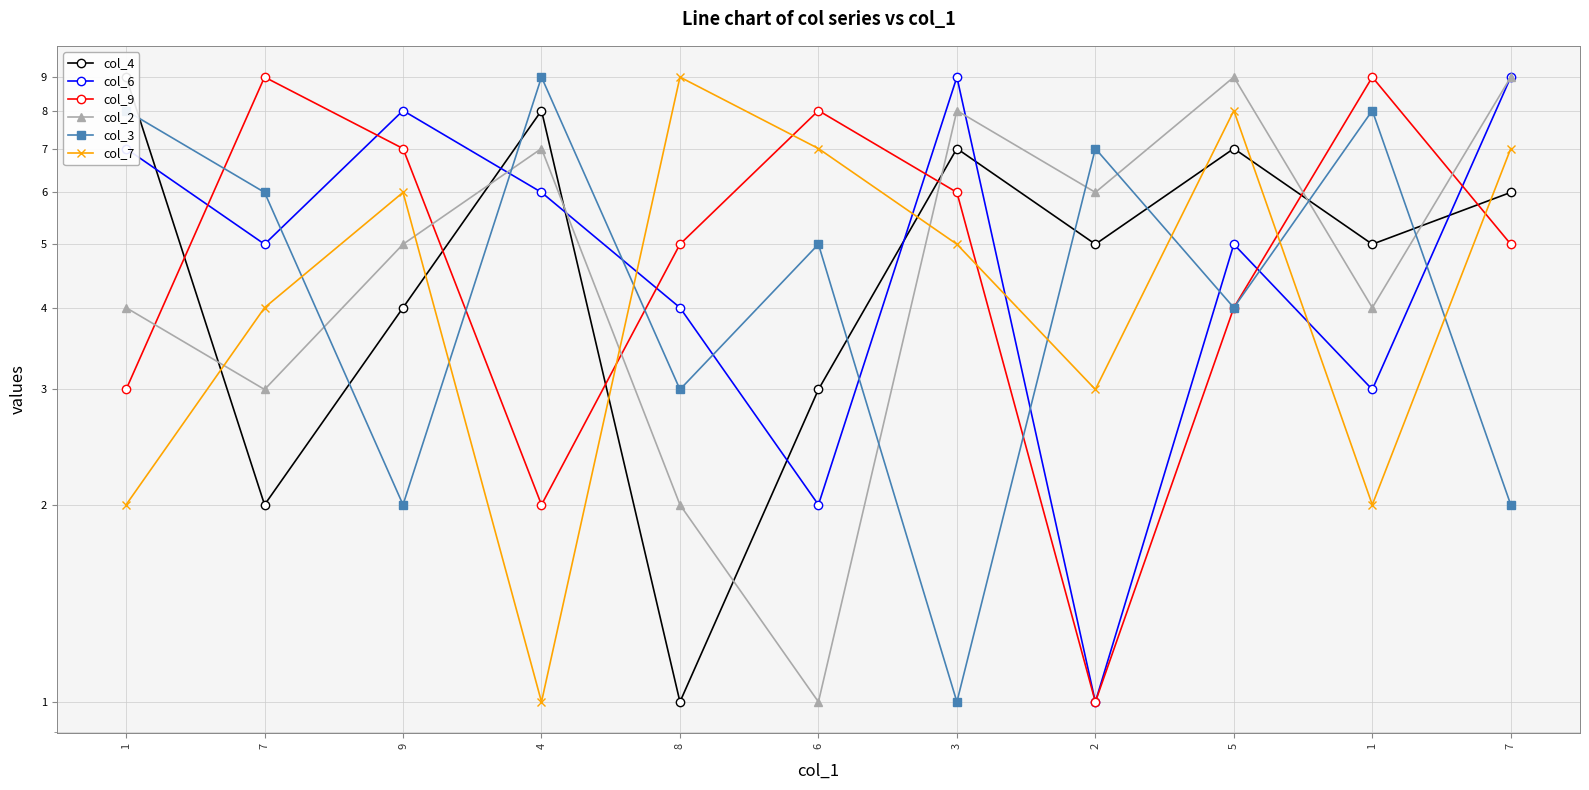

Reading right to left, transcribe all the data shown in this chart.

col_4: 7=6	1=5	5=7	2=5	3=7	6=3	8=1	4=8	9=4	7=2	1=9
col_6: 7=9	1=3	5=5	2=1	3=9	6=2	8=4	4=6	9=8	7=5	1=7
col_9: 7=5	1=9	5=4	2=1	3=6	6=8	8=5	4=2	9=7	7=9	1=3
col_2: 7=9	1=4	5=9	2=6	3=8	6=1	8=2	4=7	9=5	7=3	1=4
col_3: 7=2	1=8	5=4	2=7	3=1	6=5	8=3	4=9	9=2	7=6	1=8
col_7: 7=7	1=2	5=8	2=3	3=5	6=7	8=9	4=1	9=6	7=4	1=2